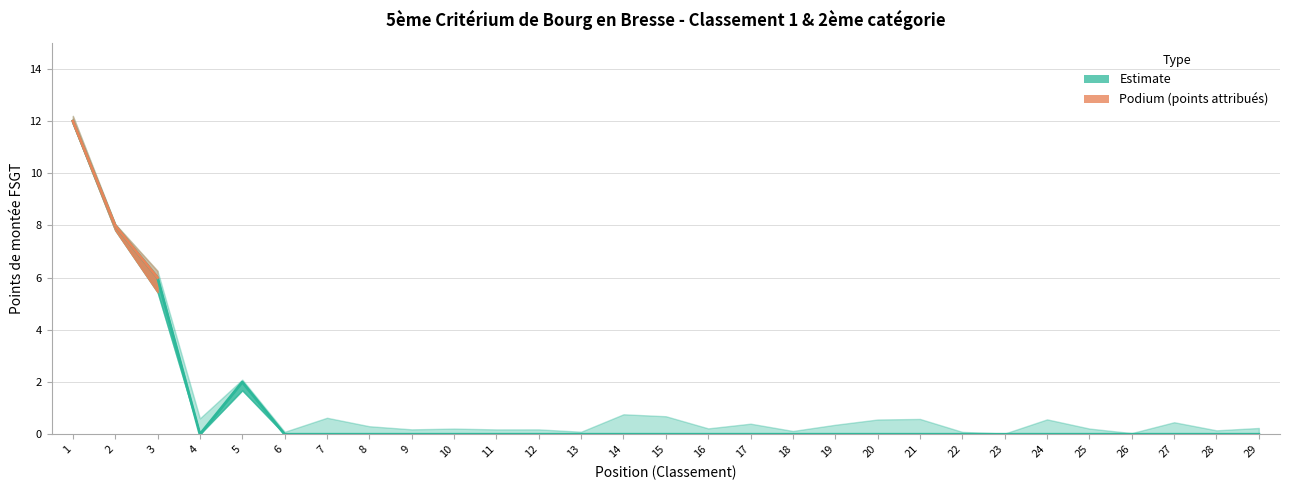

Reading right to left, list all the values displayed in this chart.

0	0	0	0	0	0	0	0	0	0	0	0	0	0	0	0	0	0	0	0	0	0	0	0	2	0	6	8	12